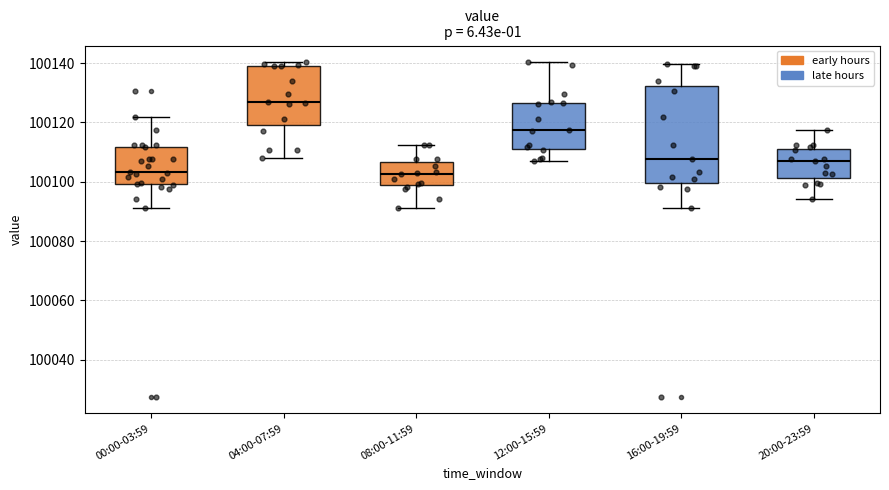

Which box has the highest median line?

04:00-07:59